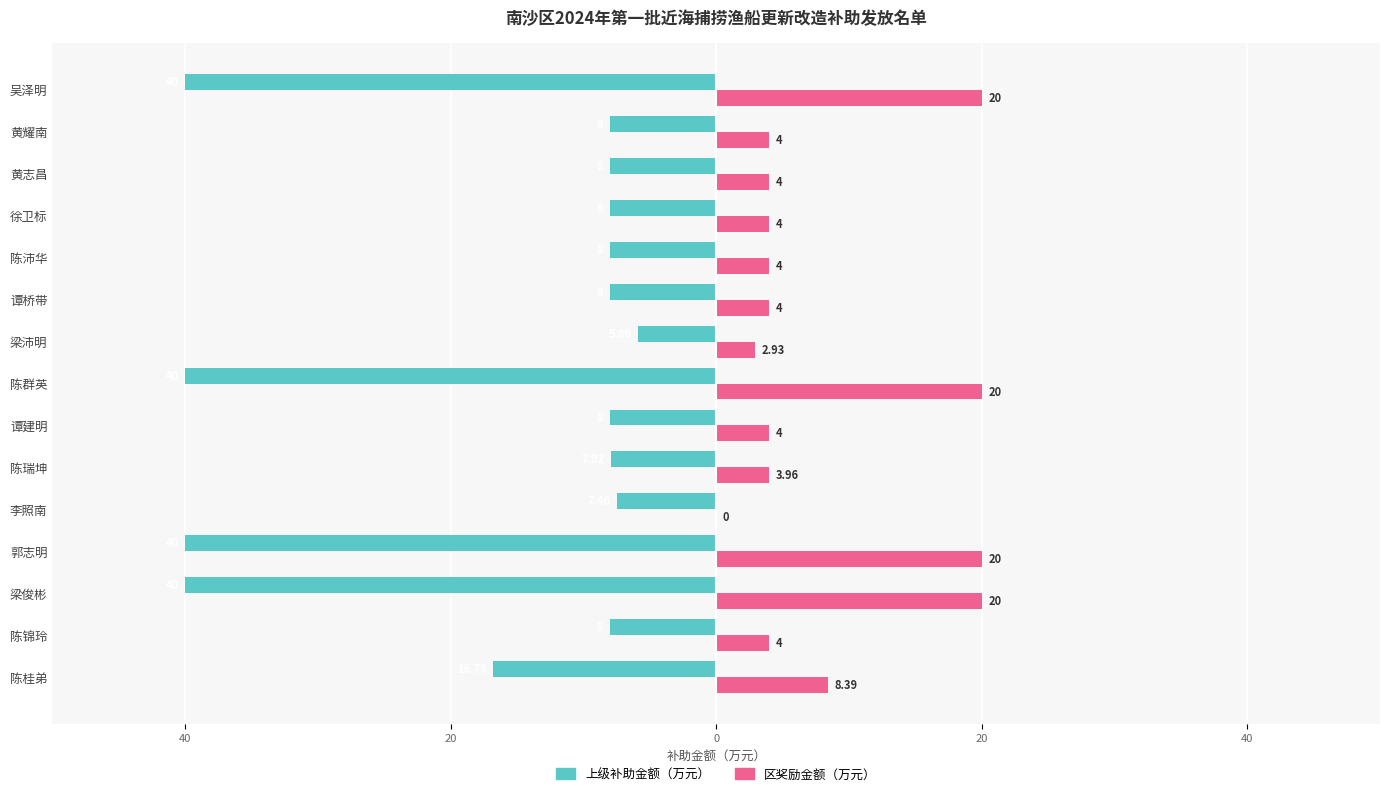

What are all the series names shown in the legend?

上级补助金额（万元）, 区奖励金额（万元）